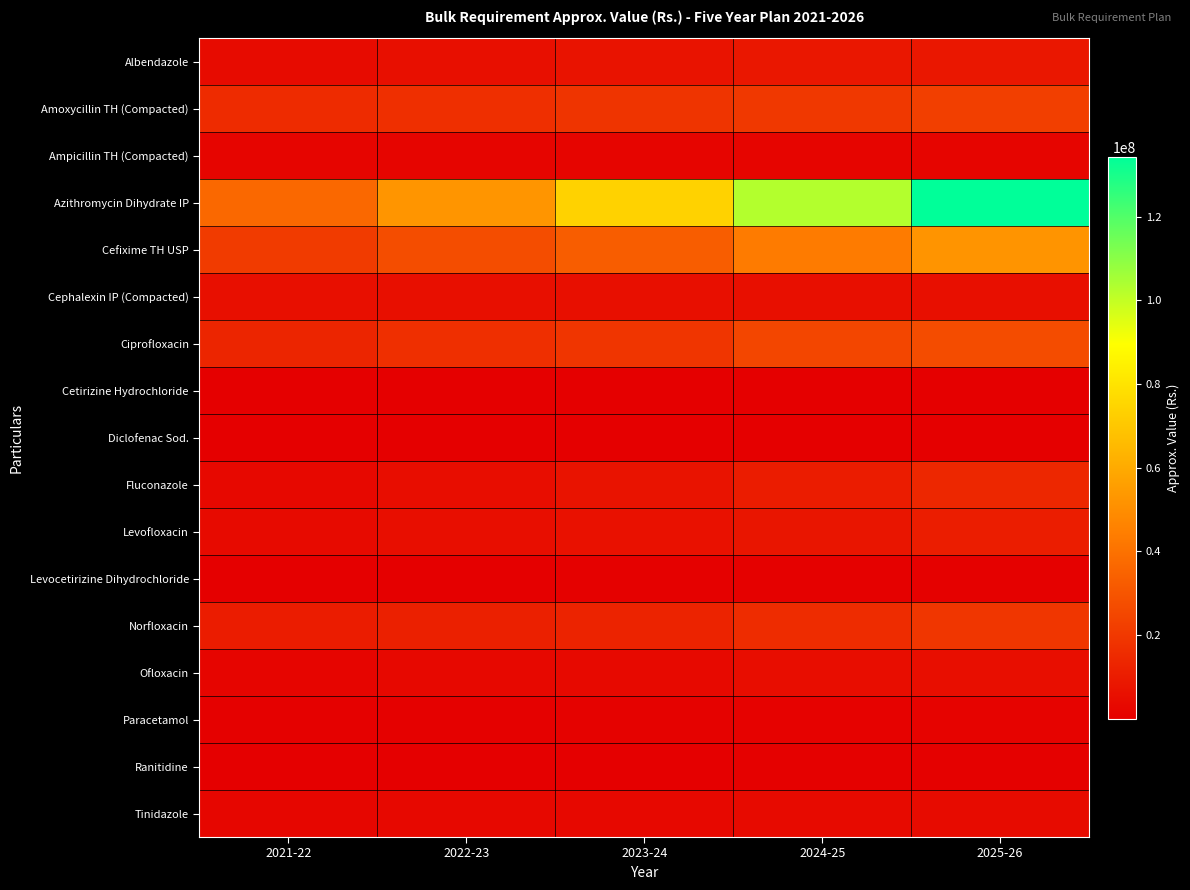

Which has a higher value, 2023-24 or 2025-26?

2025-26